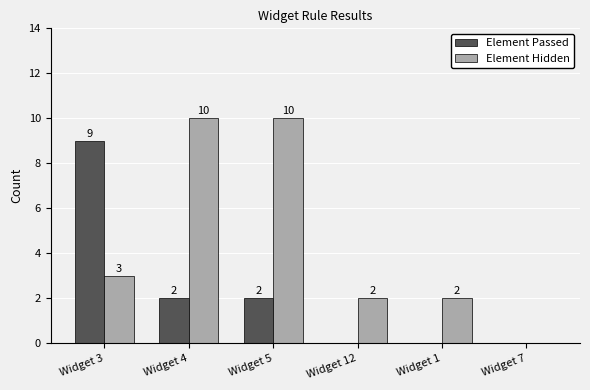

What is the maximum value for Element Hidden?

10